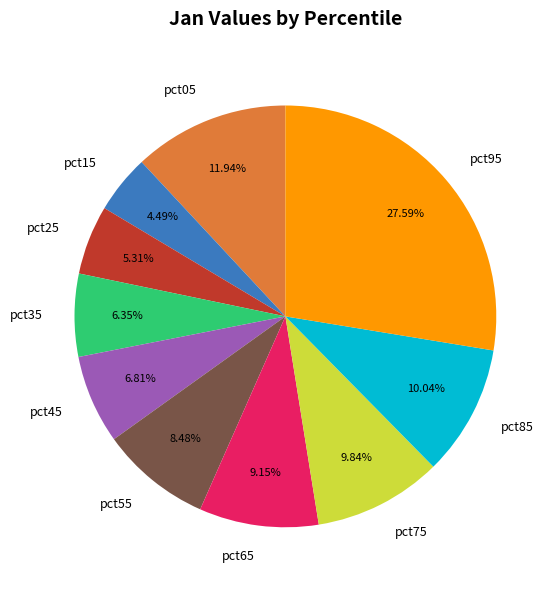

What is the smallest slice in the pie chart?

pct15